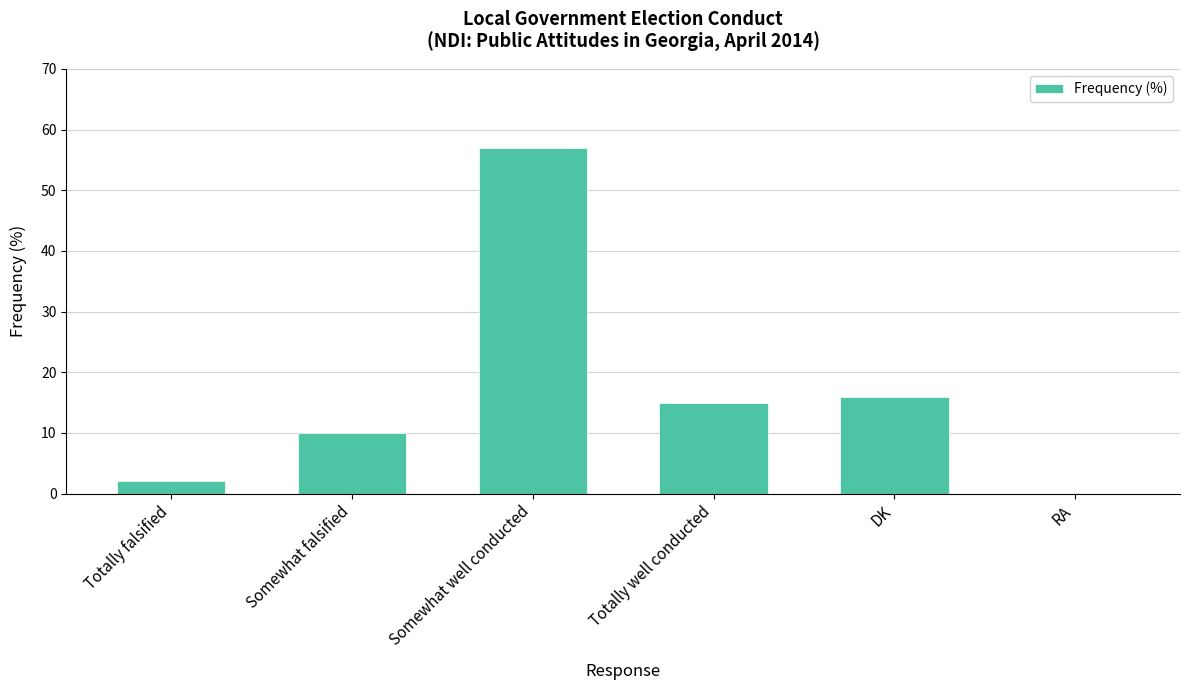

What is the ratio of the value at Totally falsified to the value at Totally well conducted?

0.1